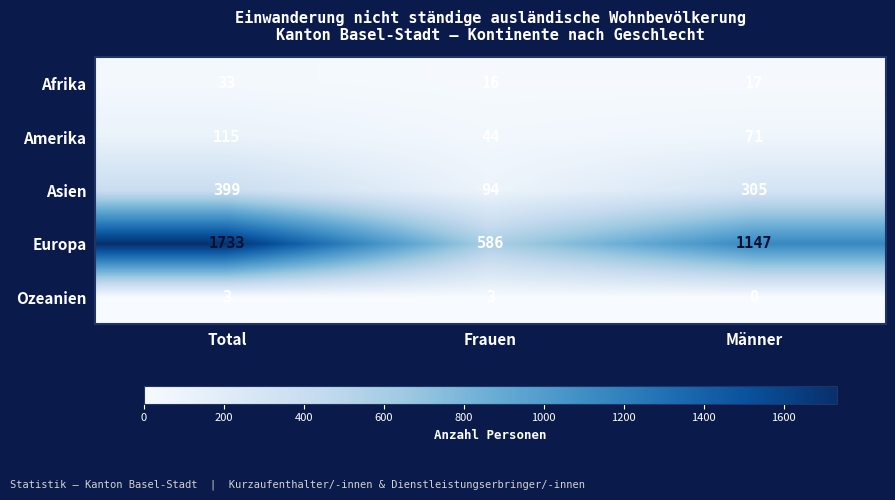

What value does the Asien series have at Männer?

305